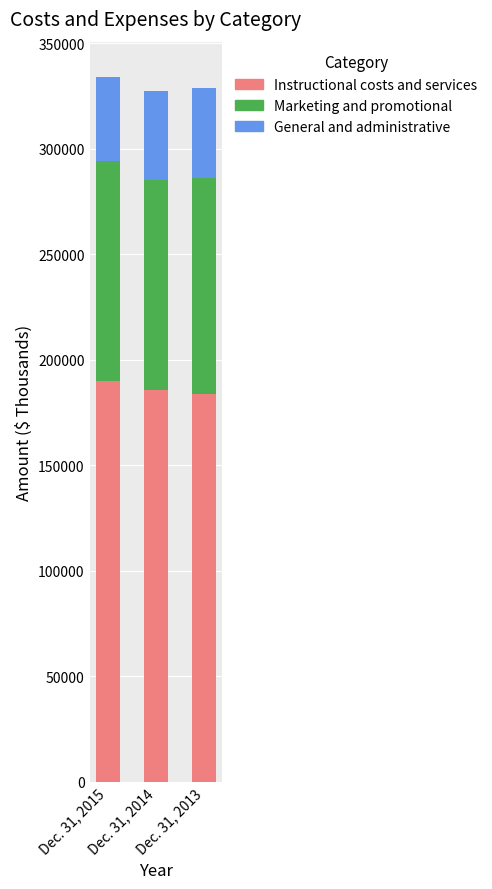

What is the minimum value for Instructional costs and services?

183757